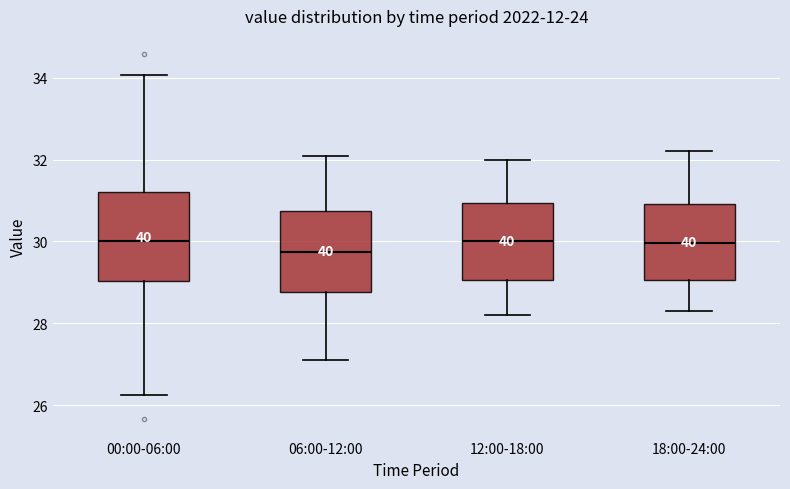

Where does the median line of the box for 18:00-24:00 sit on the y-axis? The values are not printed on the chart, so give them approximately, as read against the axis.

30.0